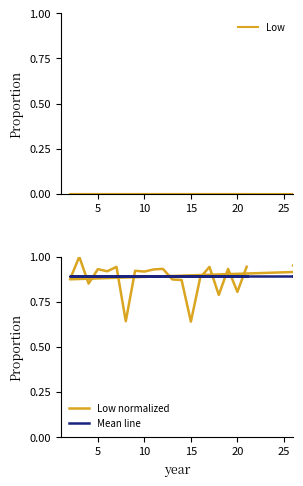

Does the chart have visible grid lines?

No